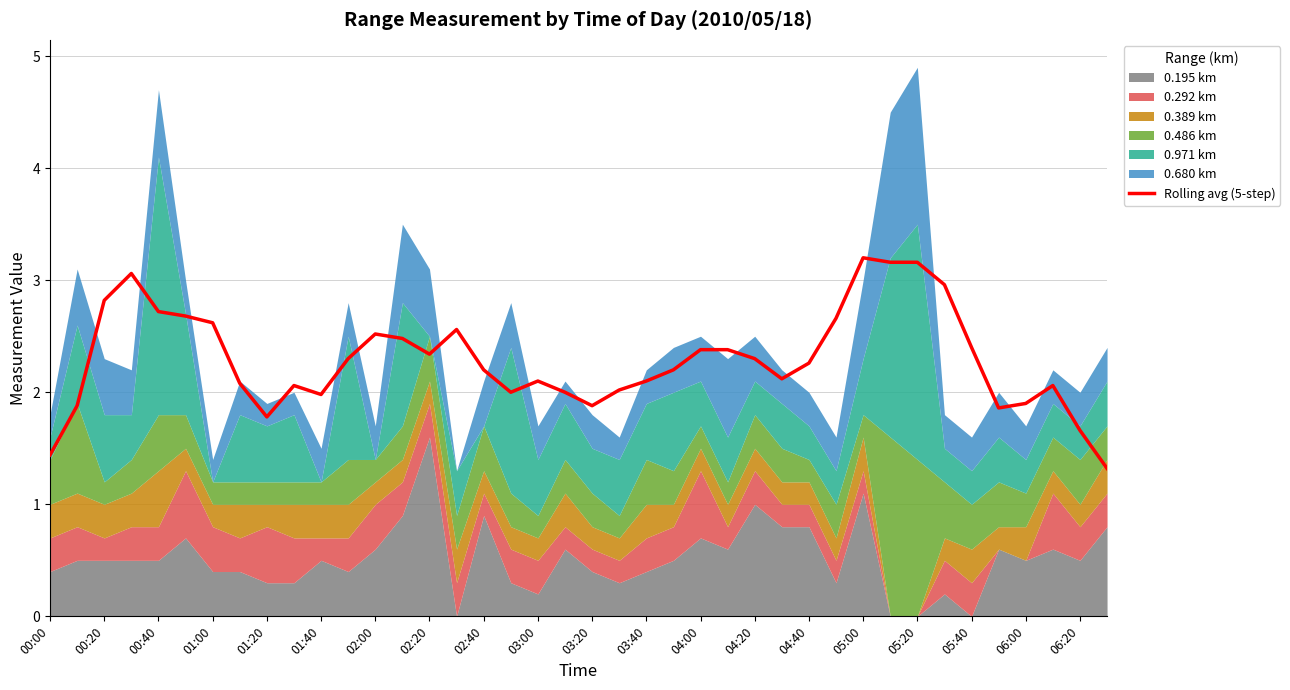

How many interior local valleys (lower than both neighbors) does the data have?

7